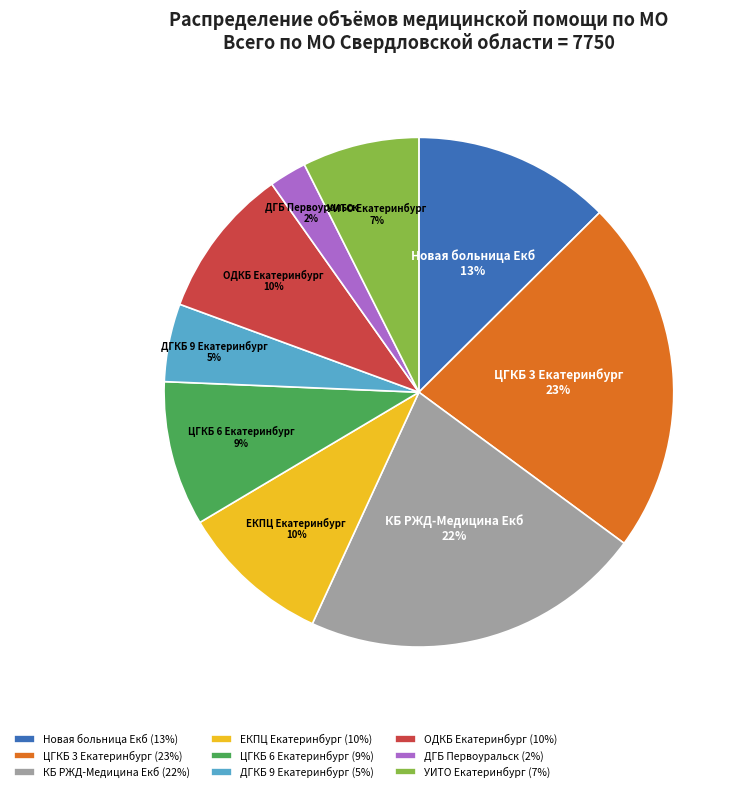

Does any single category account for the majority?

No